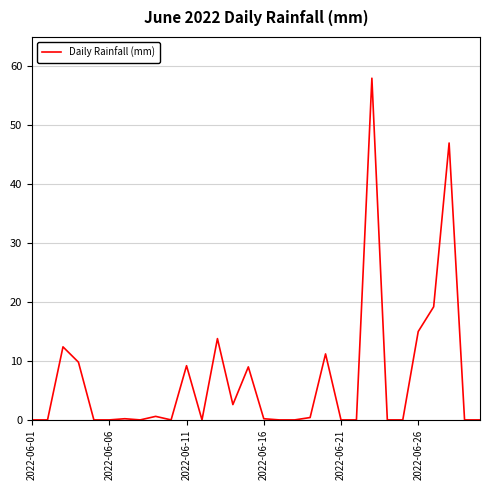

What is the difference between the maximum and minimum values?

58.0